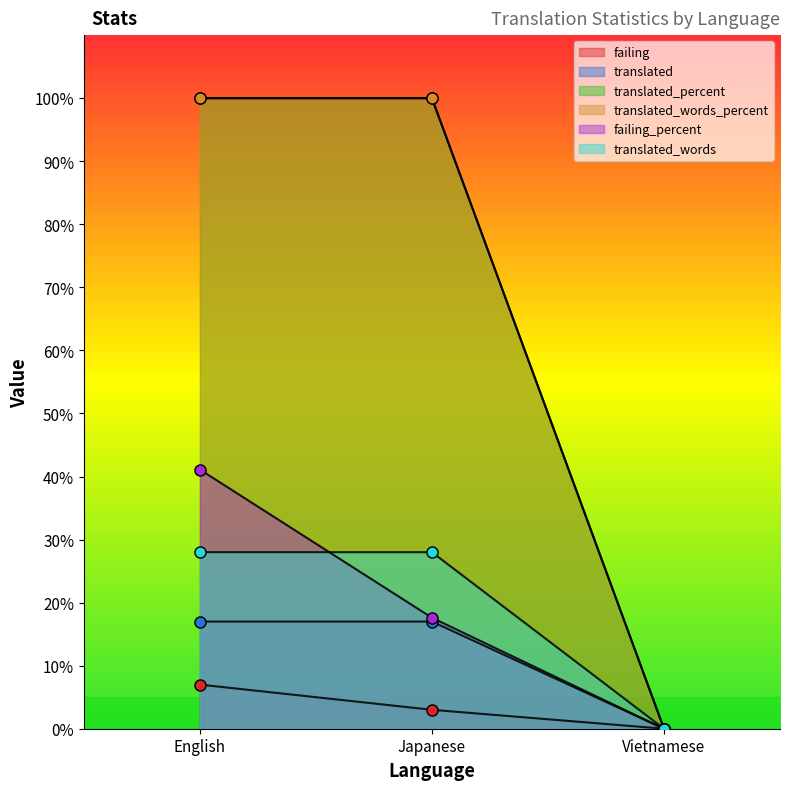

What position from the right is Japanese?

2